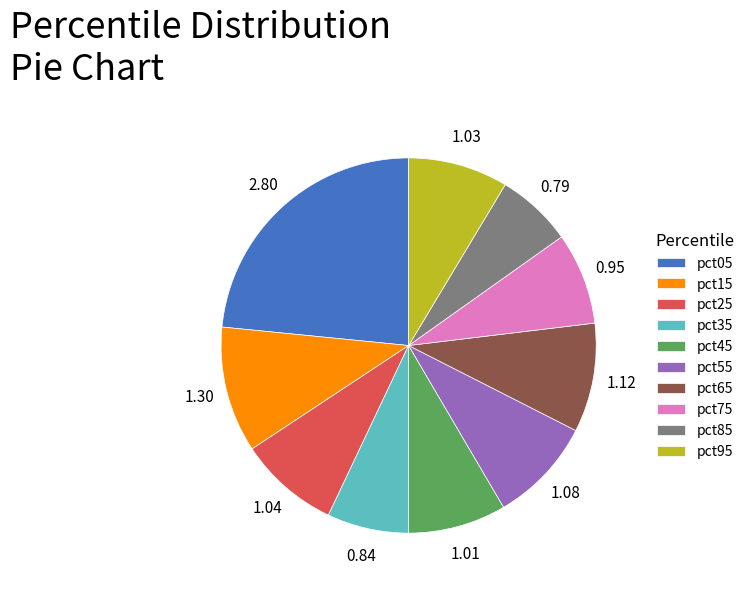

What is the largest slice in the pie chart?

pct05